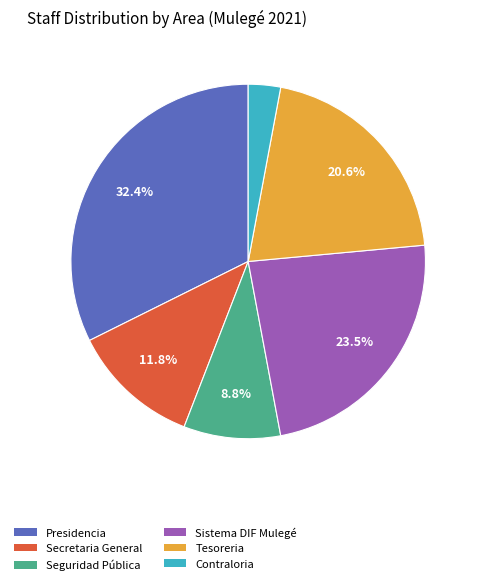

Approximately how many times larger is the value at Contraloria compared to Seguridad Pública?

0.3